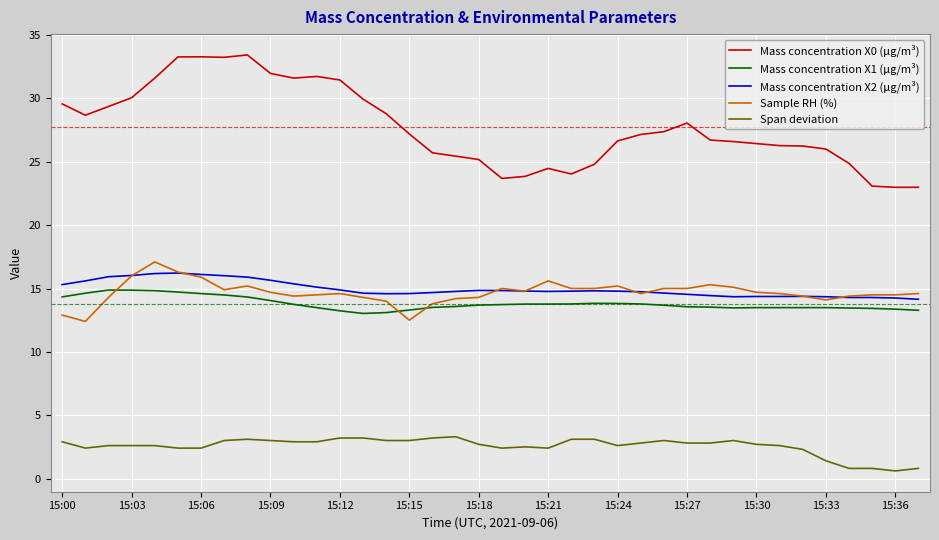

Which series has the largest total across all categories?

Mass concentration X0 (μg/m³)